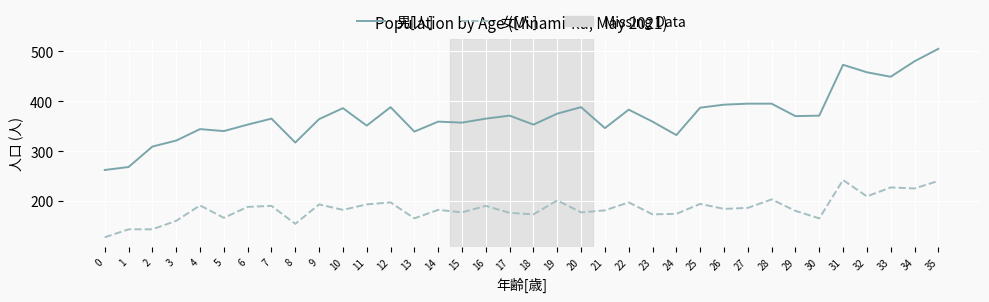

What is the difference between the highest and lowest values at 25?

193